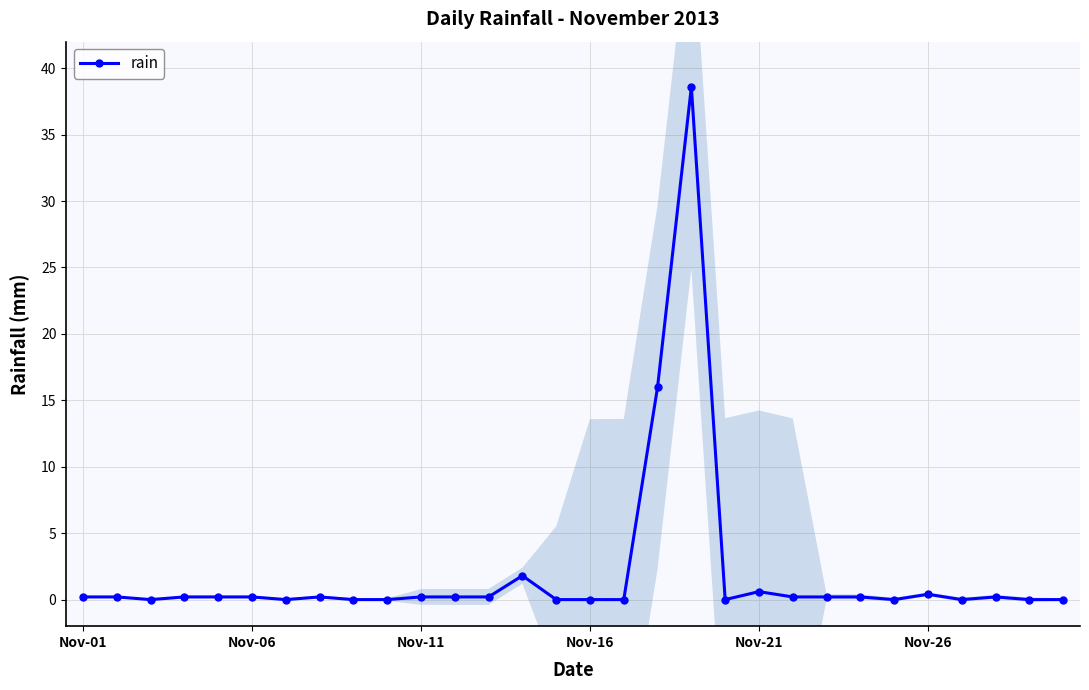

True or false: rain has more than 2 points higher than both neighbors.

True